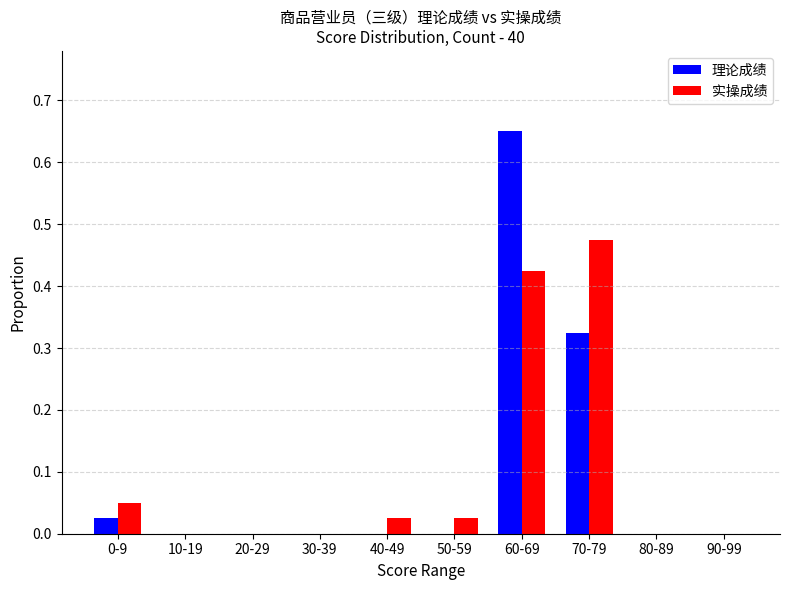

What are all the series names shown in the legend?

理论成绩, 实操成绩